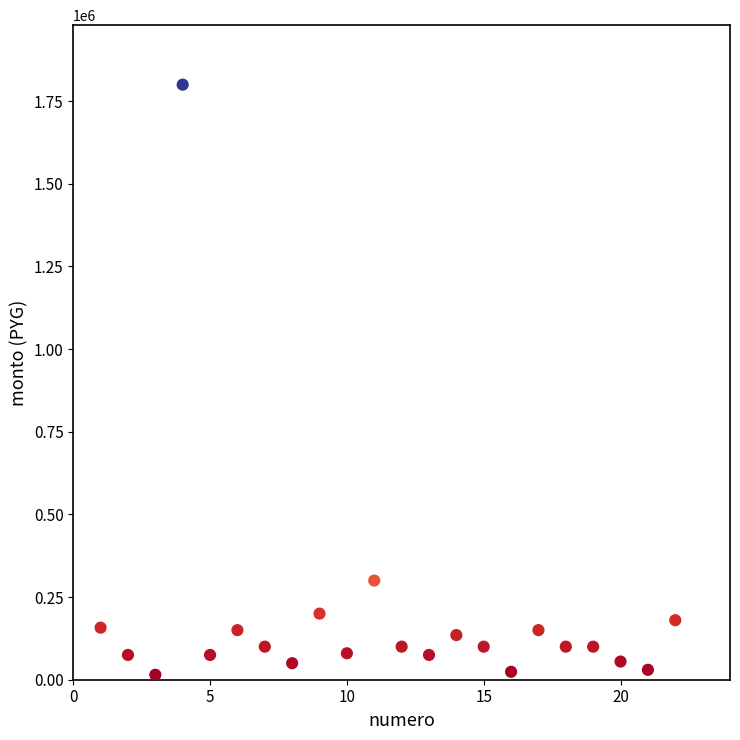

What Y value in the scatter plot is closest to 907500?

300000